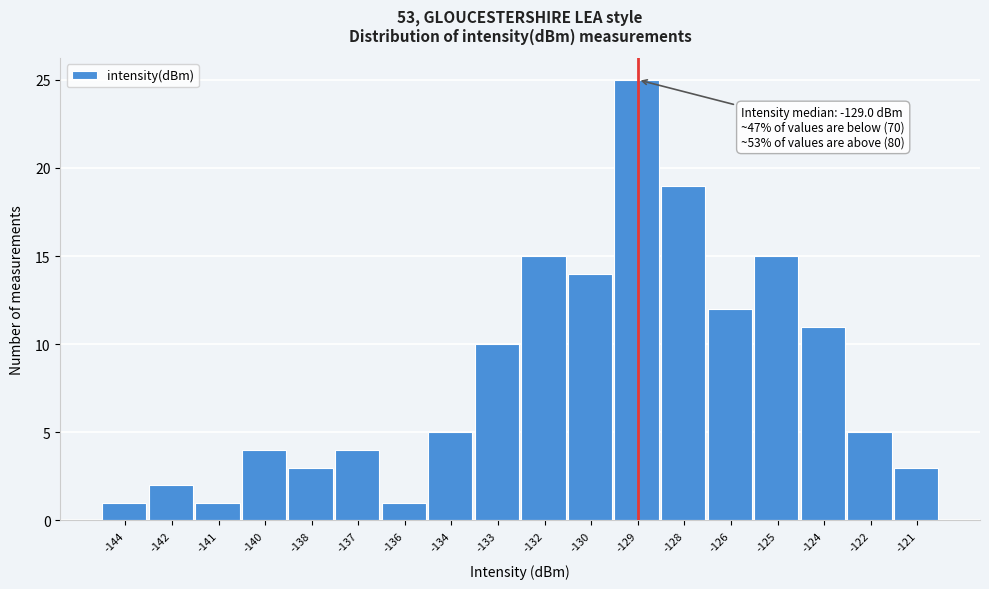

Reading left to right, what are all the values shown in this chart?

-144=1	-142=2	-141=1	-140=4	-138=3	-137=4	-136=1	-134=5	-133=10	-132=15	-130=14	-129=25	-128=19	-126=12	-125=15	-124=11	-122=5	-121=3